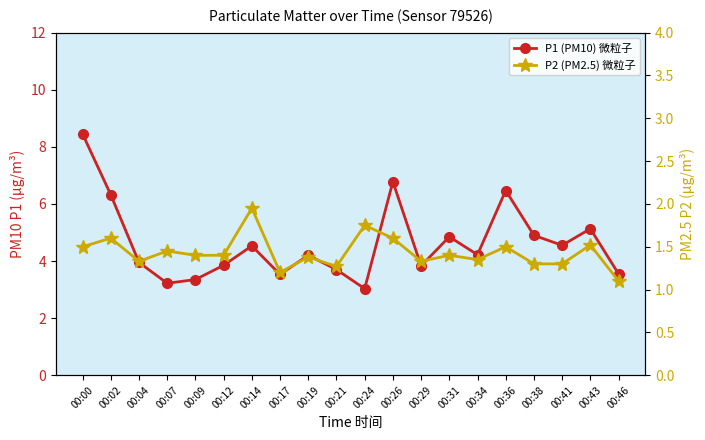

What is the difference between the second highest and second lowest values in the P2 (PM2.5) 微粒子 series?

0.6